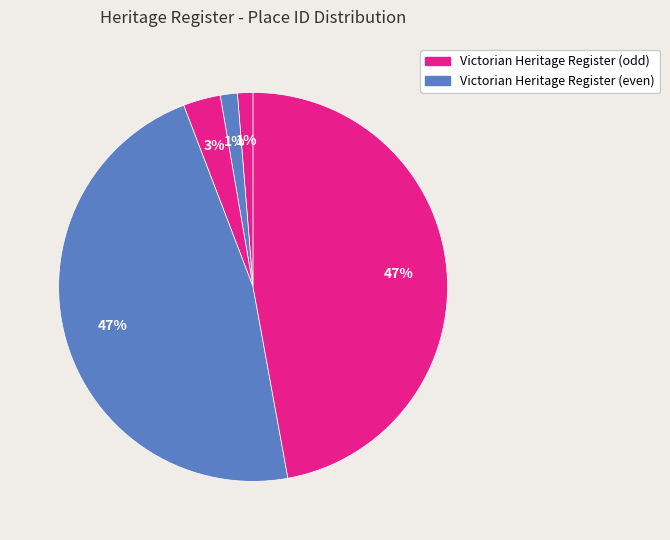

To the nearest percent, what is the average slice percentage?

20%